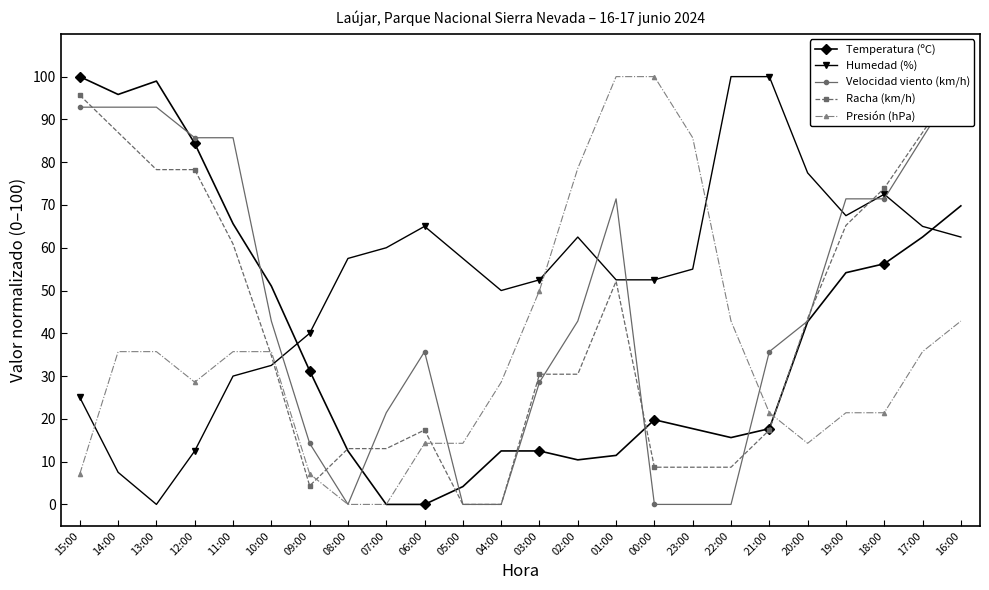

How many times do Humedad (%) and Temperatura (ºC) cross each other?

2